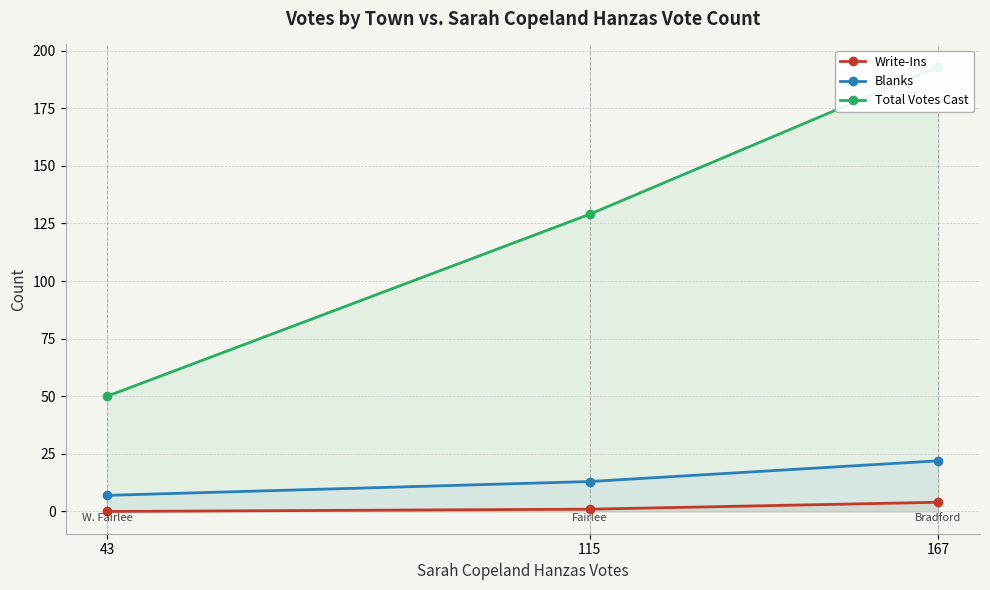

Is it true that Write-Ins equals 4 at 167?

True